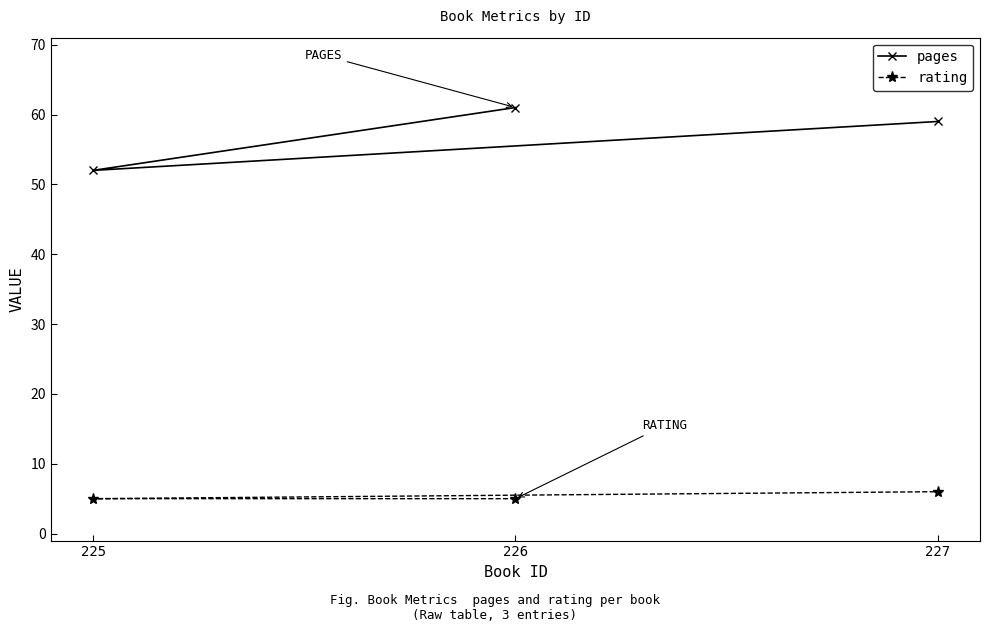

Count the number of categories in the chart.

3